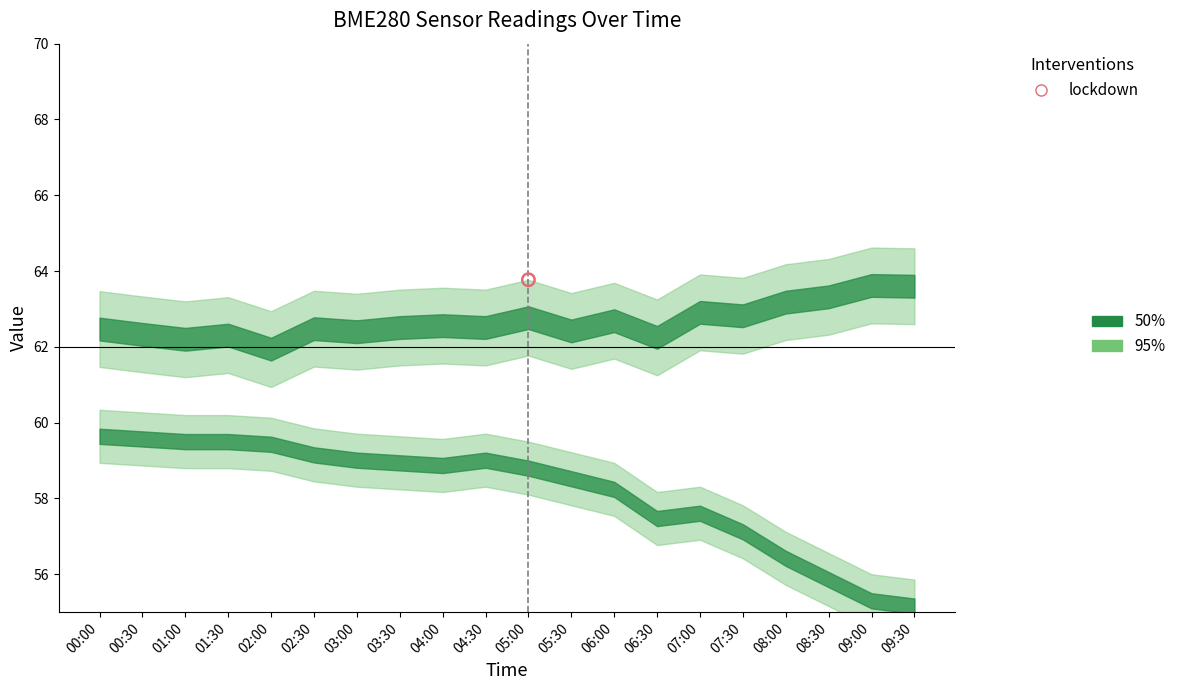

What is the total value across all series at 02:30?

212.8